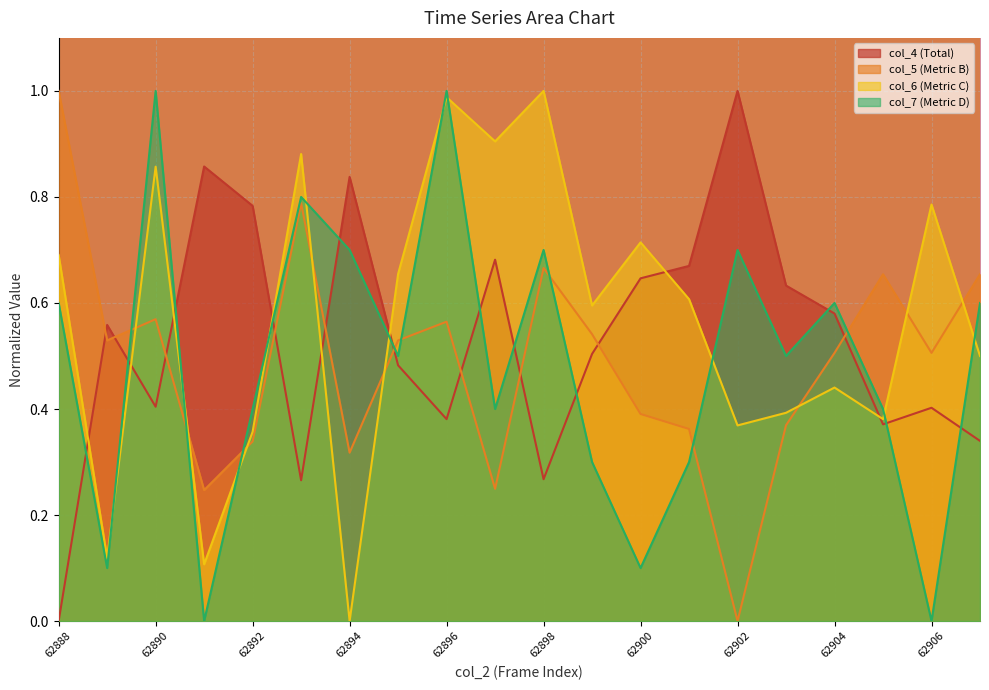

At which category does col_7 reach its first local valley?

62889